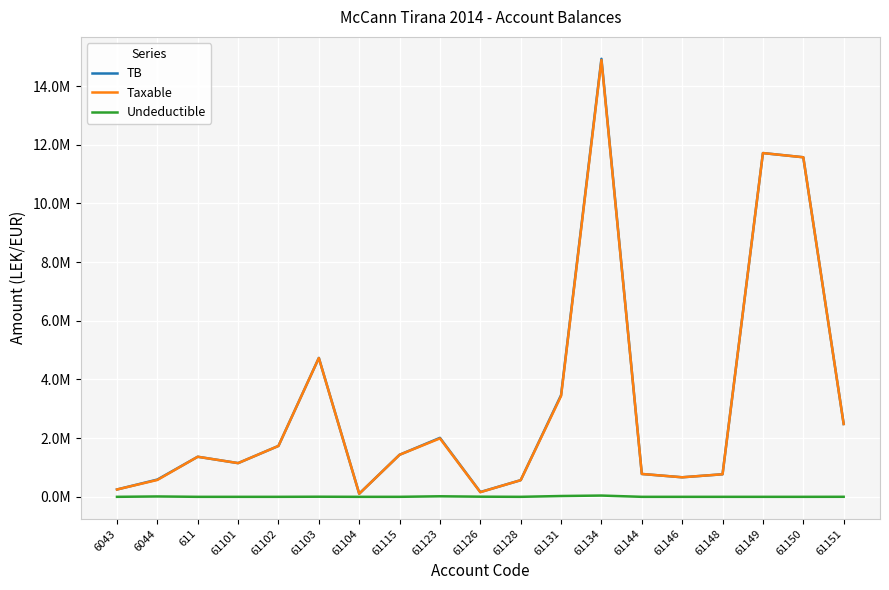

What are all the series names shown in the legend?

TB, Taxable, Undeductible